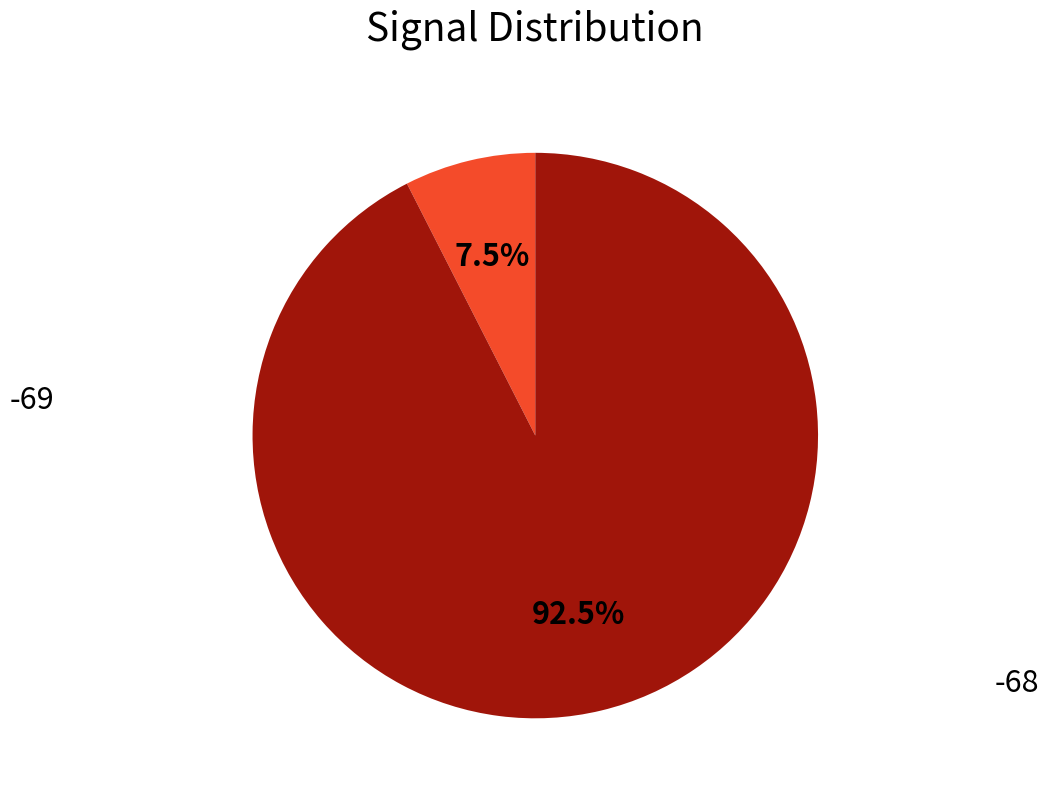

Is there any slice that represents more than half of the pie?

Yes